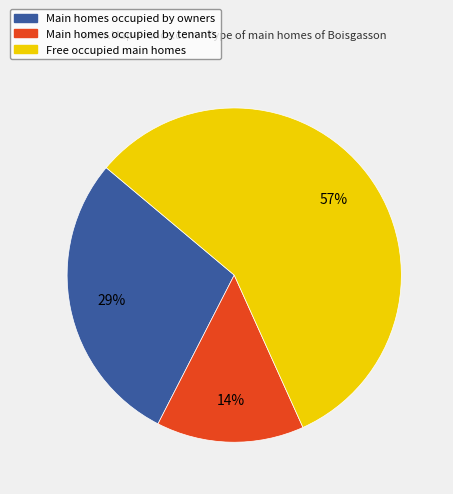

To the nearest percent, what is the average slice percentage?

33%